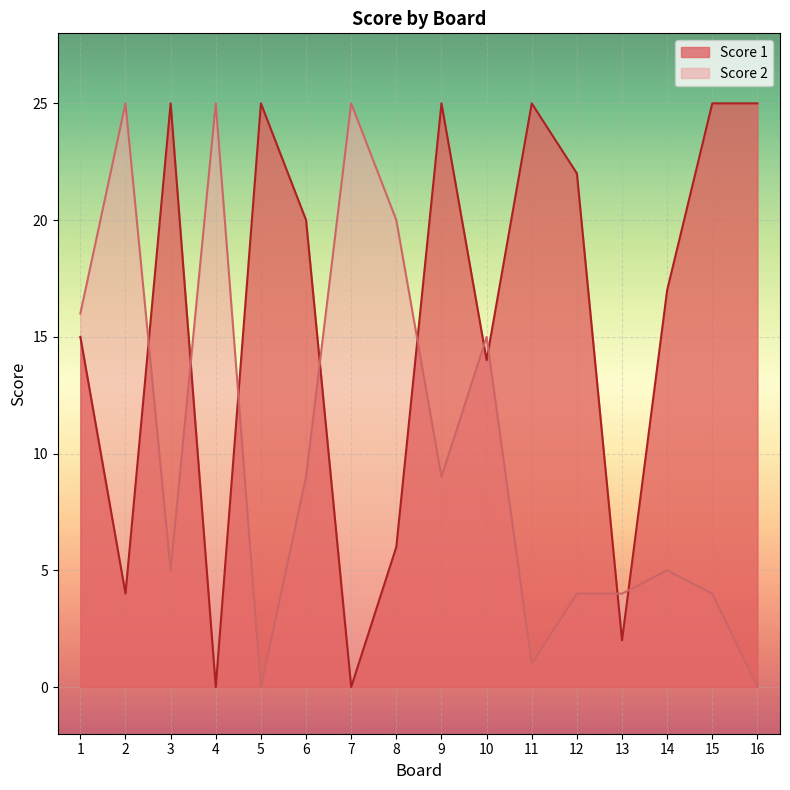

How many interior local peaks does the Score 1 series have?

4